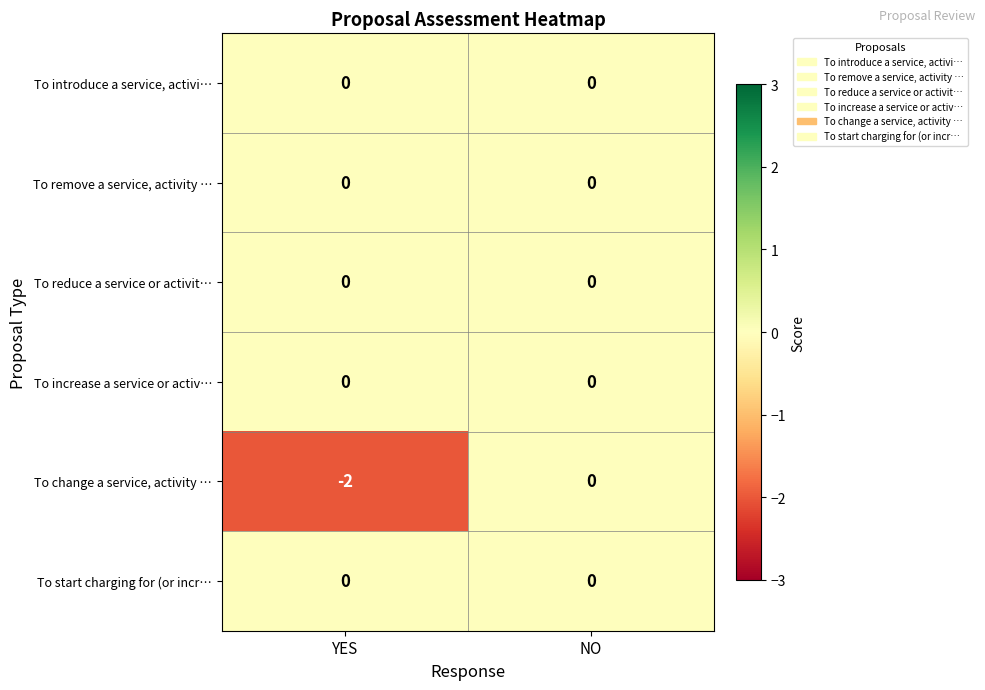

At which category is the sum across all series the highest?

NO